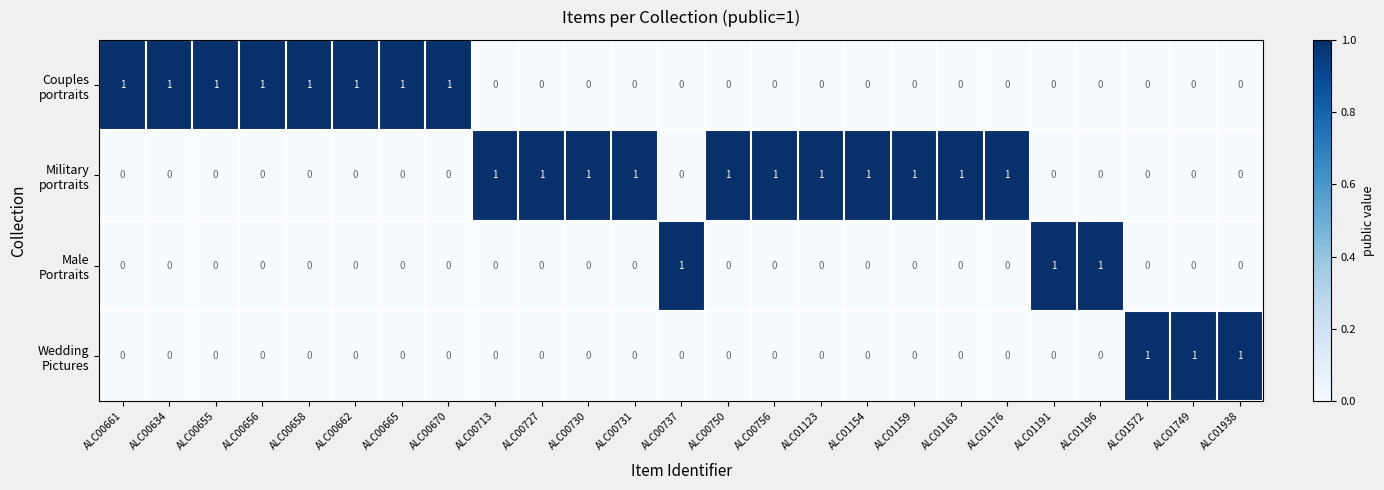

At how many categories does at least one series exceed 0?

25